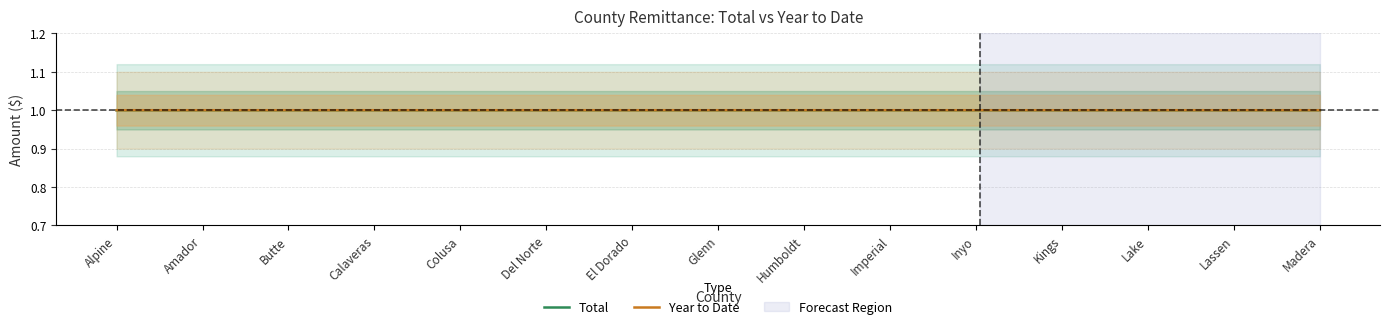

Where is Total nearest to the value 0?

Amador